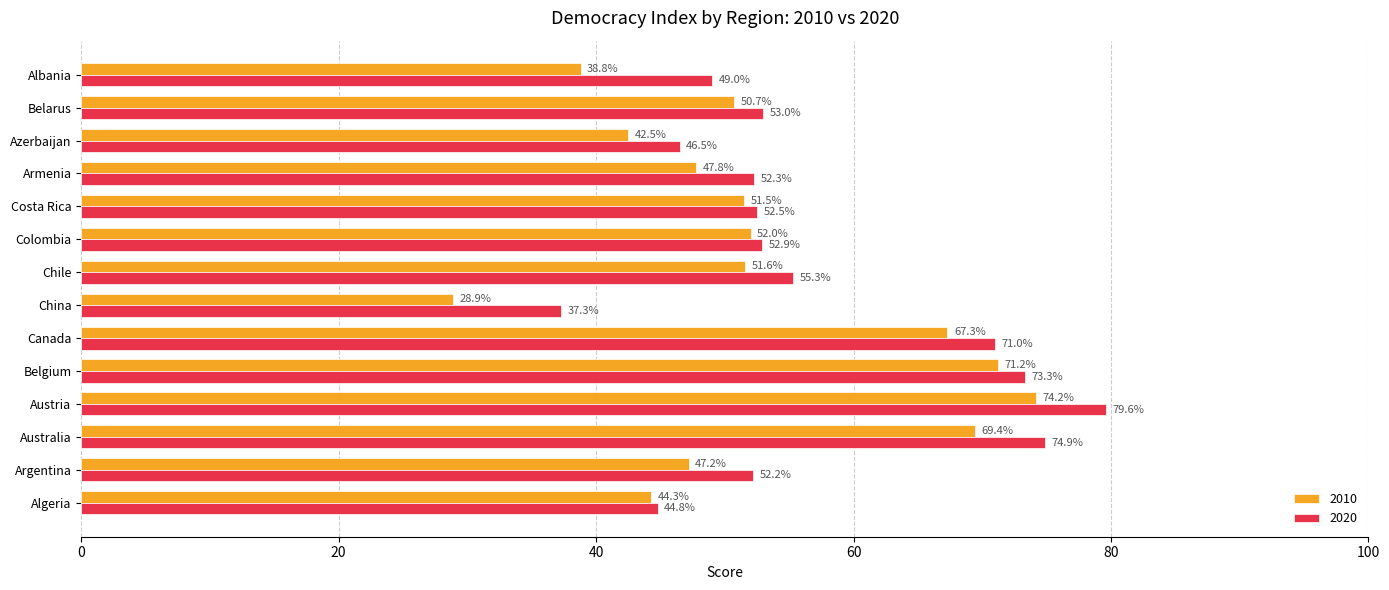

Which series has the largest range (max minus min)?

2010